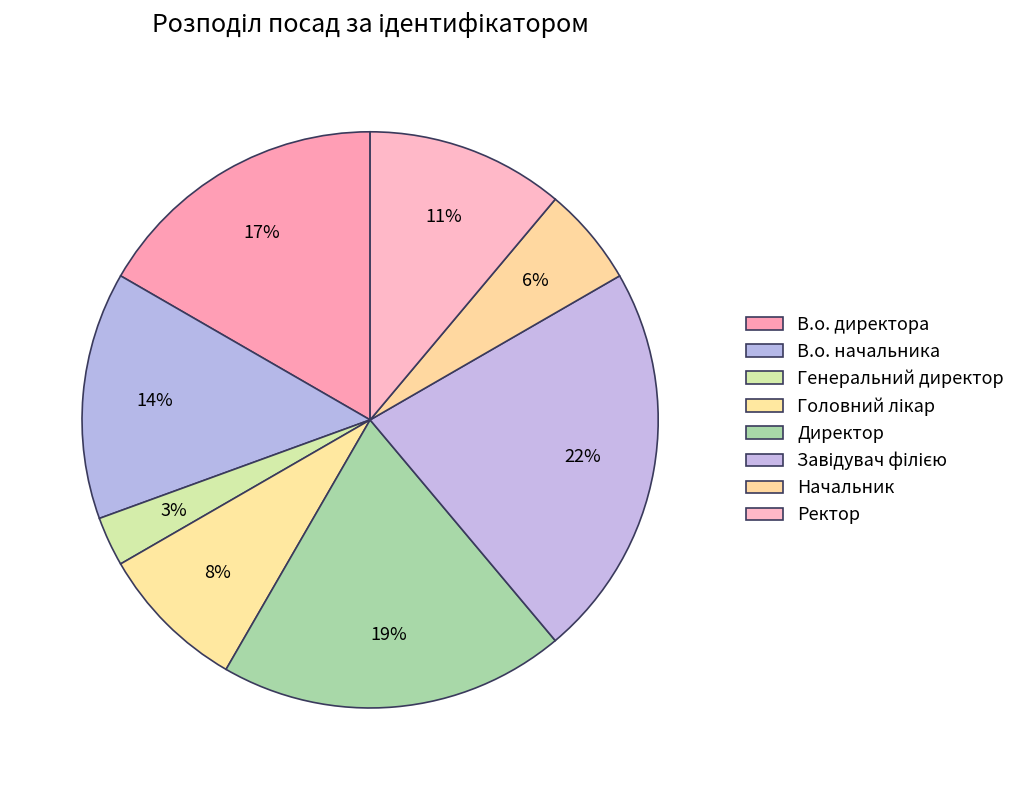

Between Головний лікар and В.о. начальника, which is larger?

В.о. начальника